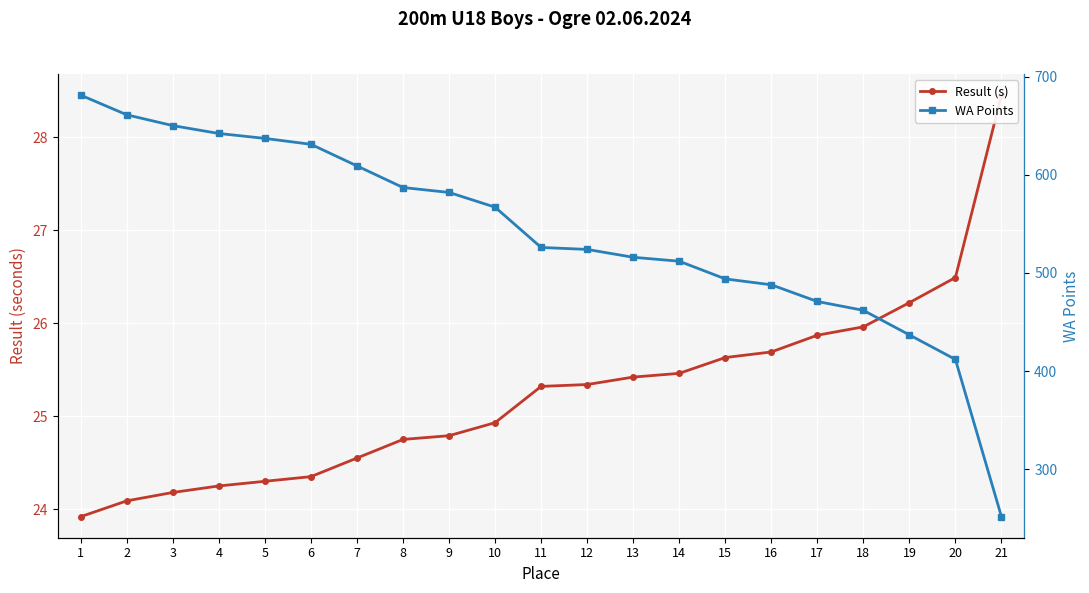

The value of Result (s) at 5 is 34.1. True or false?

False